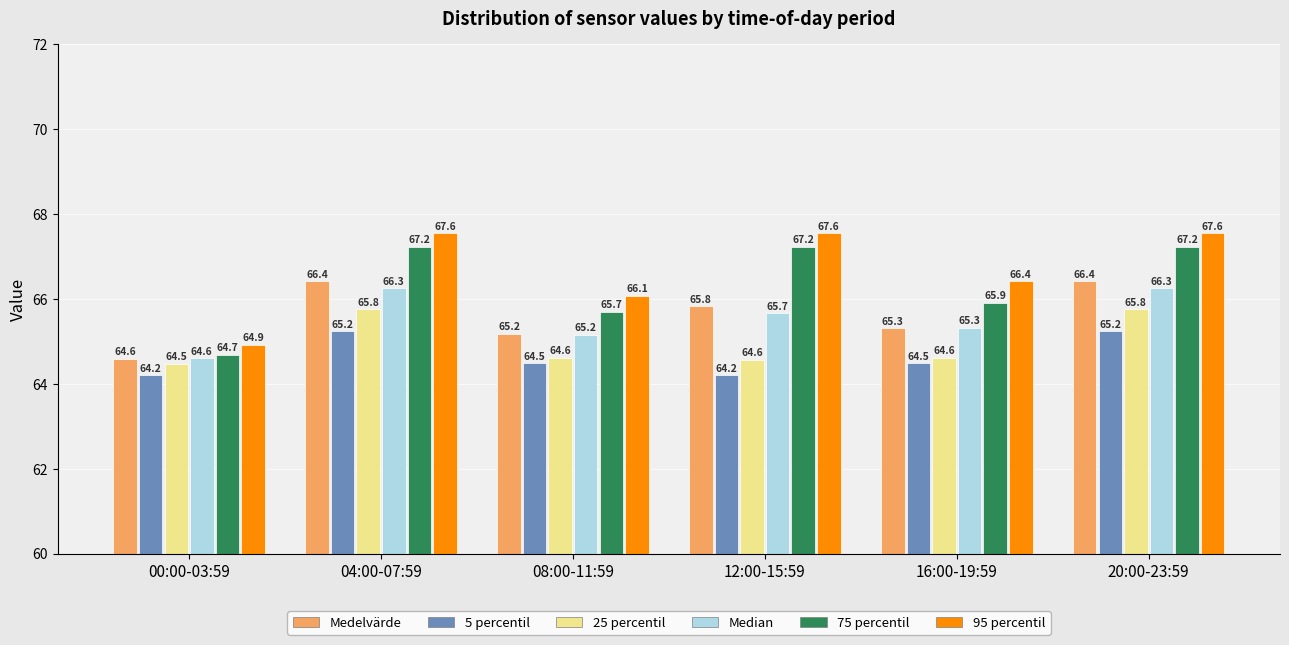

Reading left to right, what are all the values shown in this chart?

Medelvärde: 00:00-03:59=64.6	04:00-07:59=66.4	08:00-11:59=65.2	12:00-15:59=65.8	16:00-19:59=65.3	20:00-23:59=66.4
5 percentil: 00:00-03:59=64.2	04:00-07:59=65.2	08:00-11:59=64.5	12:00-15:59=64.2	16:00-19:59=64.5	20:00-23:59=65.2
25 percentil: 00:00-03:59=64.5	04:00-07:59=65.8	08:00-11:59=64.6	12:00-15:59=64.6	16:00-19:59=64.6	20:00-23:59=65.8
Median: 00:00-03:59=64.6	04:00-07:59=66.3	08:00-11:59=65.2	12:00-15:59=65.7	16:00-19:59=65.3	20:00-23:59=66.3
75 percentil: 00:00-03:59=64.7	04:00-07:59=67.2	08:00-11:59=65.7	12:00-15:59=67.2	16:00-19:59=65.9	20:00-23:59=67.2
95 percentil: 00:00-03:59=64.9	04:00-07:59=67.6	08:00-11:59=66.1	12:00-15:59=67.6	16:00-19:59=66.4	20:00-23:59=67.6